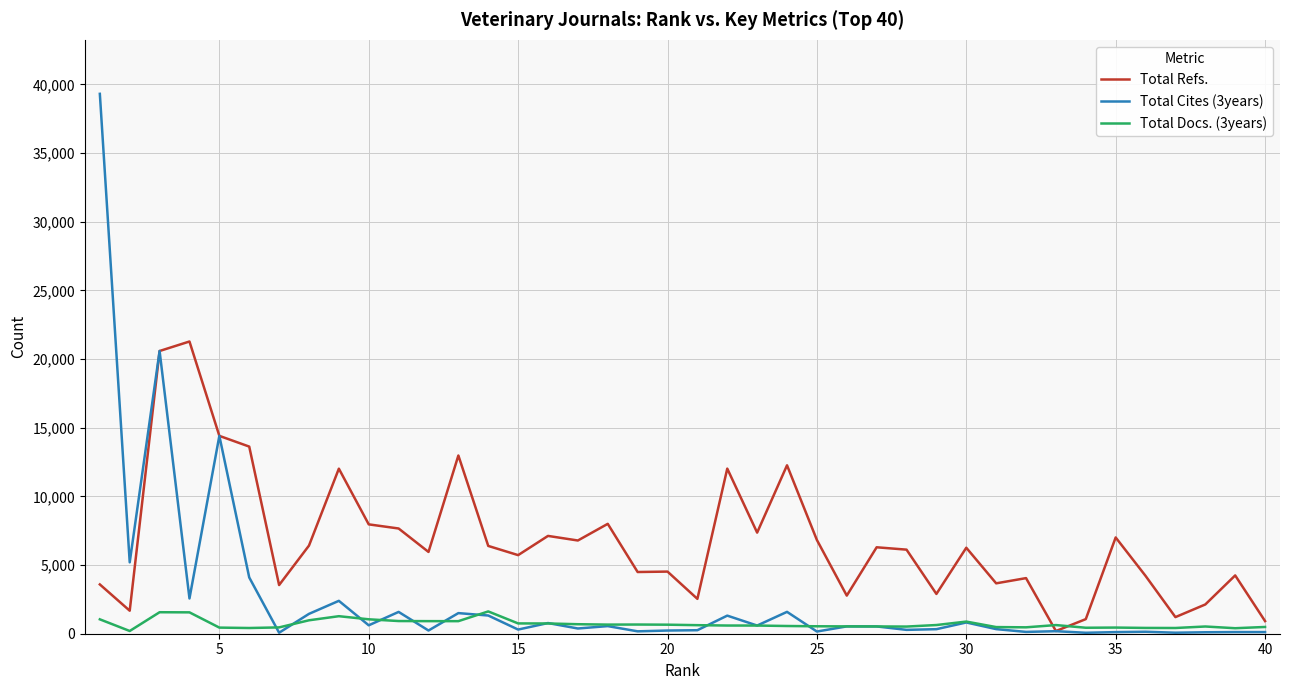

Rank the series by their maximum value, from lowest to highest.

Total Docs. (3years), Total Refs., Total Cites (3years)